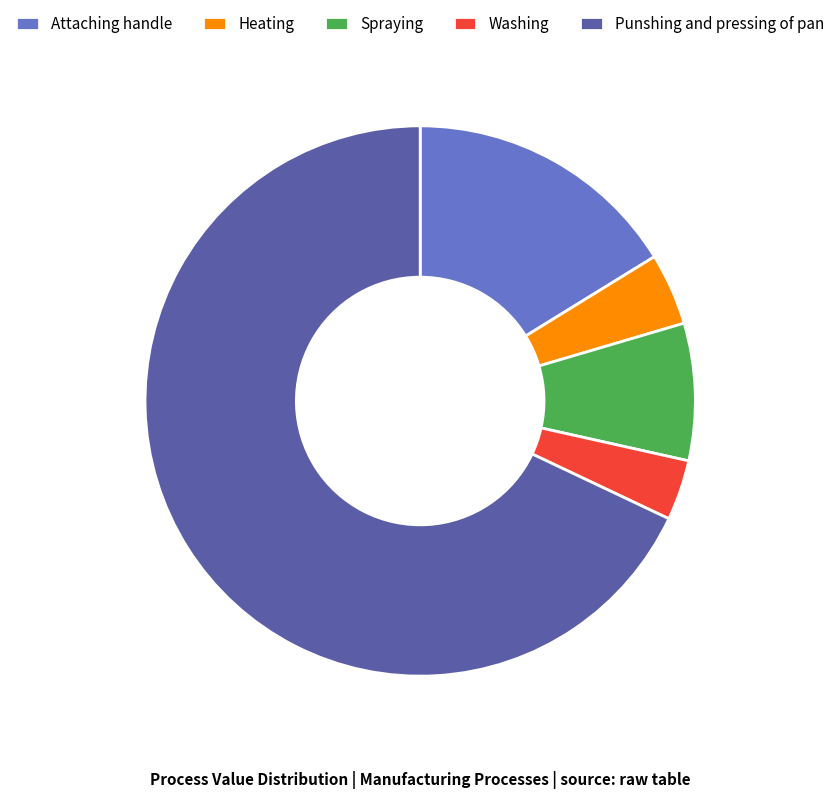

How many segments does this pie chart have?

5